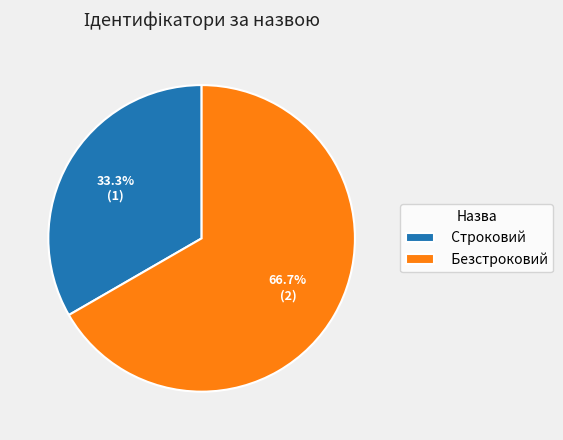

Count the number of slices in the pie.

2